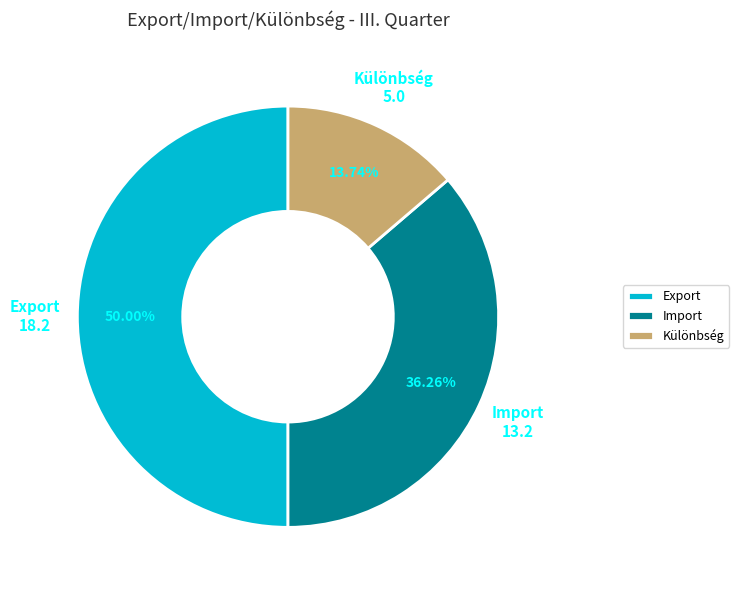

To the nearest percent, what is the combined percentage of Import and Különbség?

50%